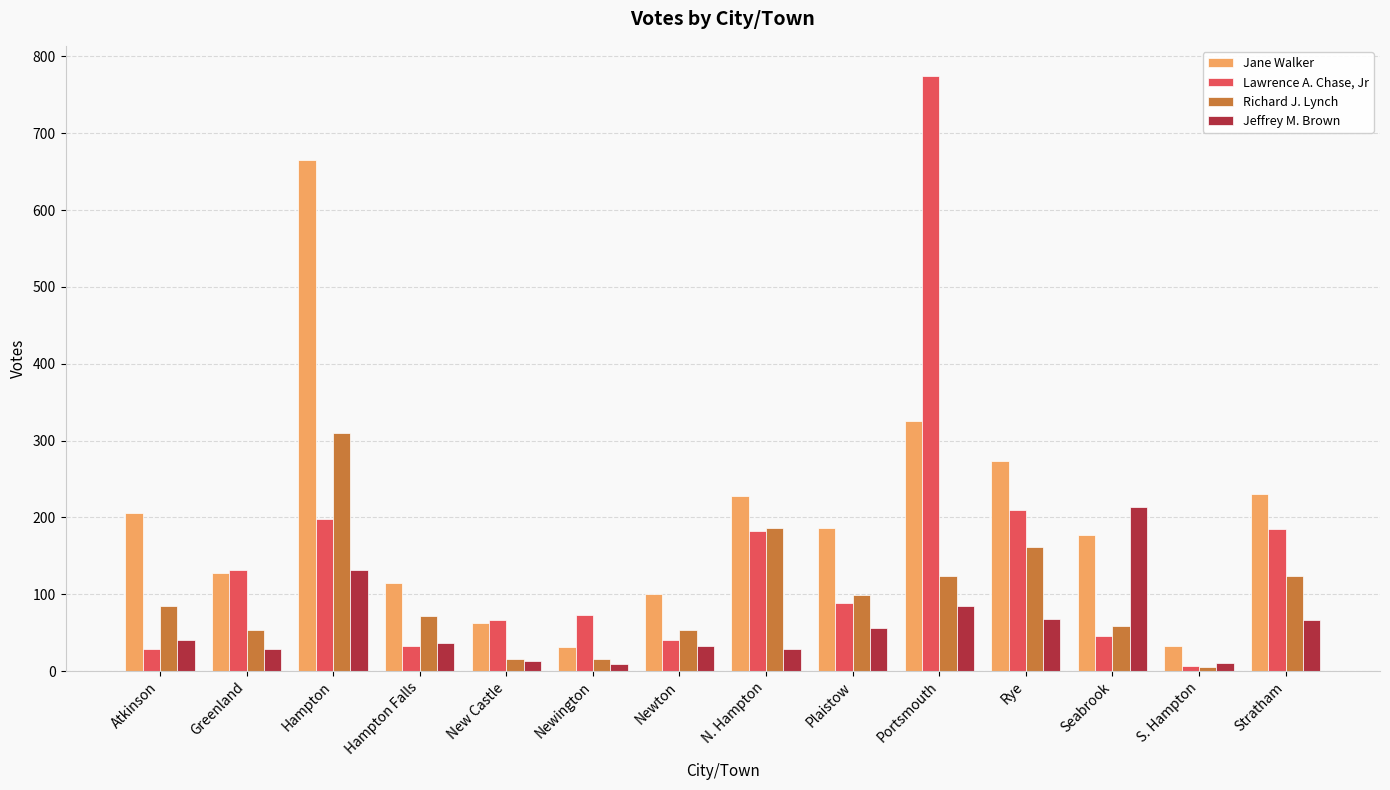

Count the number of categories in the chart.

14